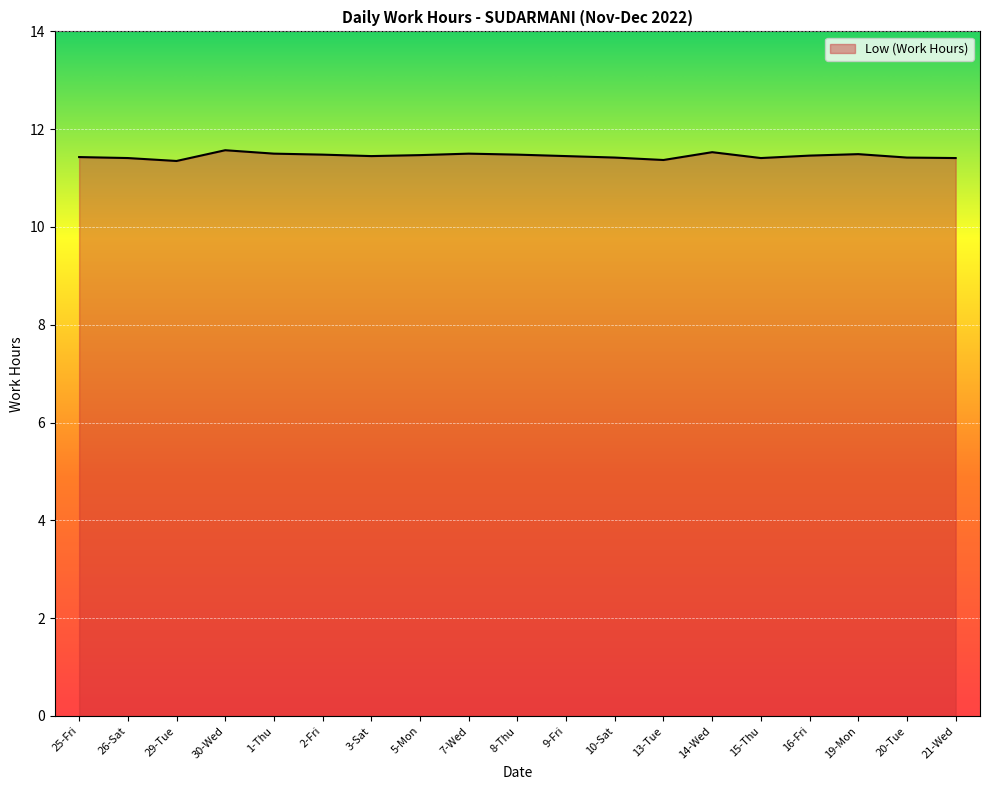

Is it true that the value at 14-Wed is 16.8?

False